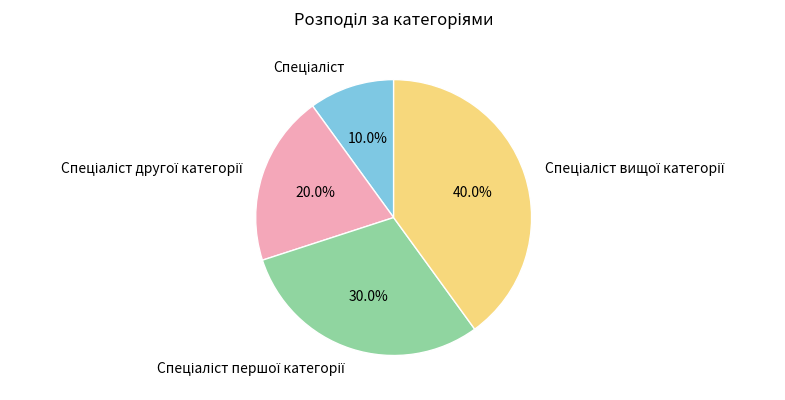

Is there any slice that represents more than half of the pie?

No